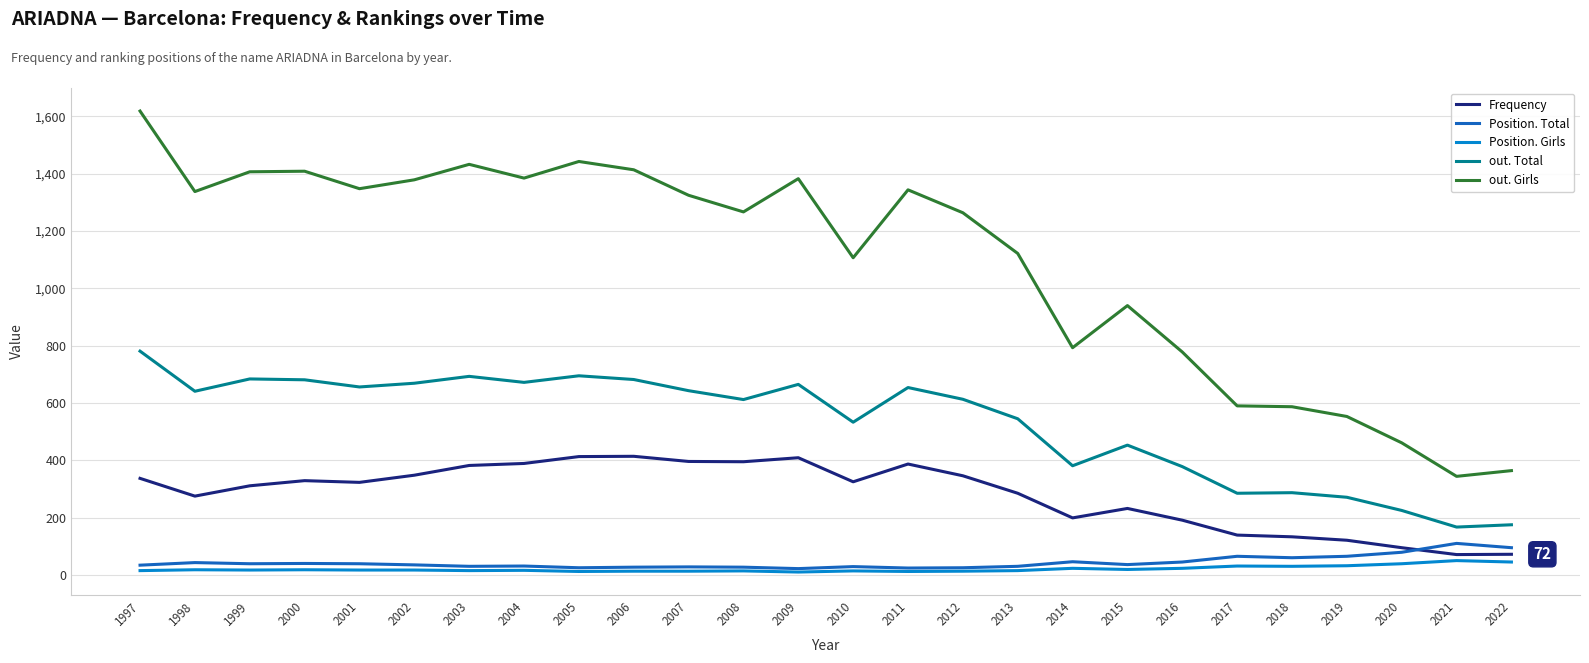

True or false: Position. Girls and out. Girls cross at least once.

False